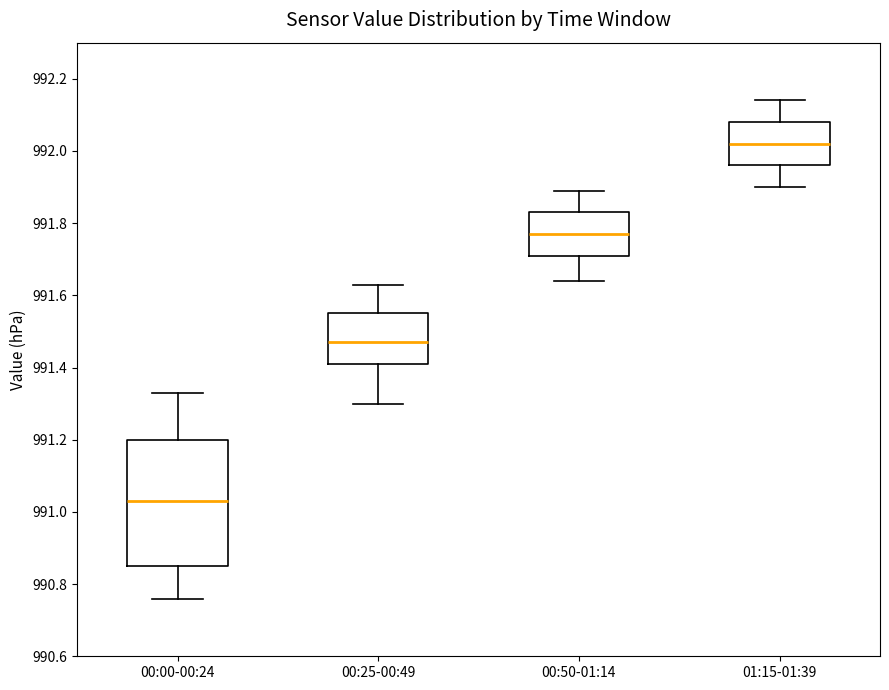

Which box is the tallest, from its lower edge to its upper edge?

00:00-00:24